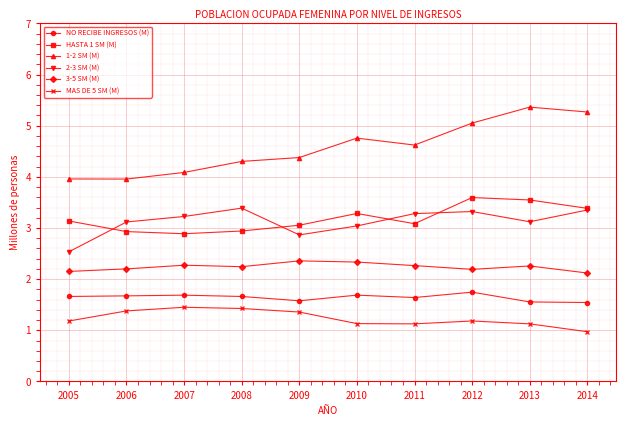

The value of 1-2 SM (M) at 2006 is 4.0. True or false?

True